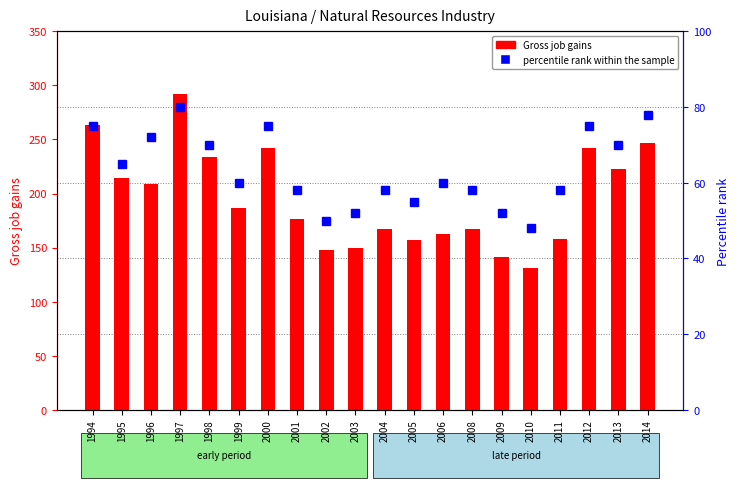

Which category has the highest value across all series?

1997